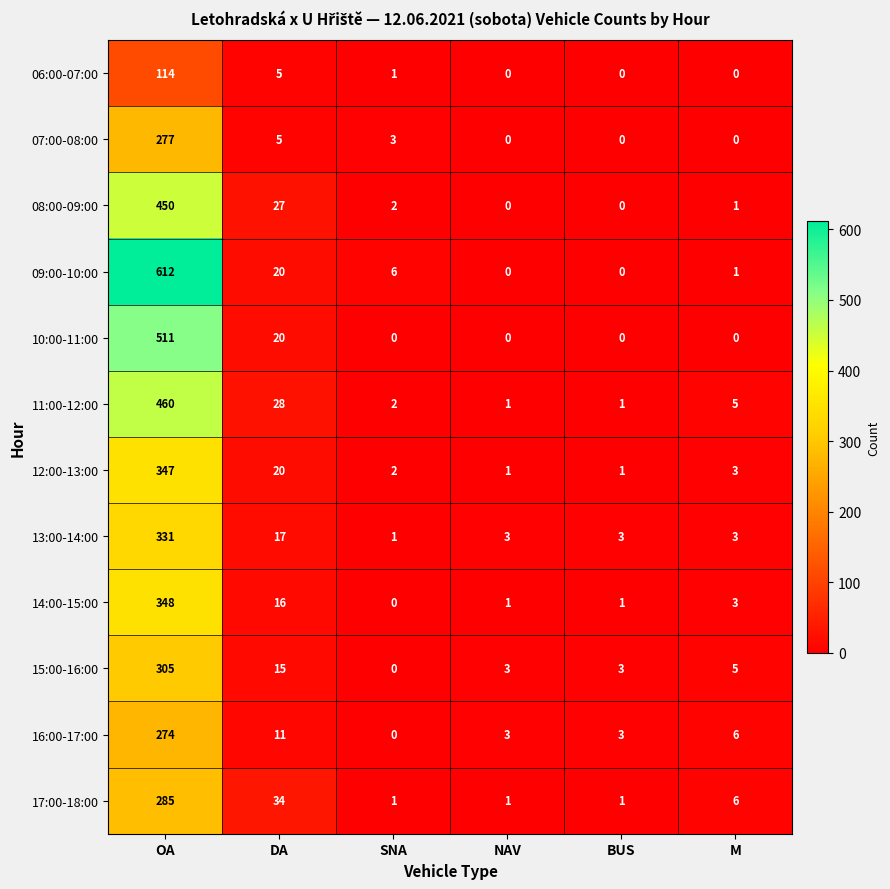

Rank the series by their maximum value, from highest to lowest.

09:00-10:00, 10:00-11:00, 11:00-12:00, 08:00-09:00, 14:00-15:00, 12:00-13:00, 13:00-14:00, 15:00-16:00, 17:00-18:00, 07:00-08:00, 16:00-17:00, 06:00-07:00